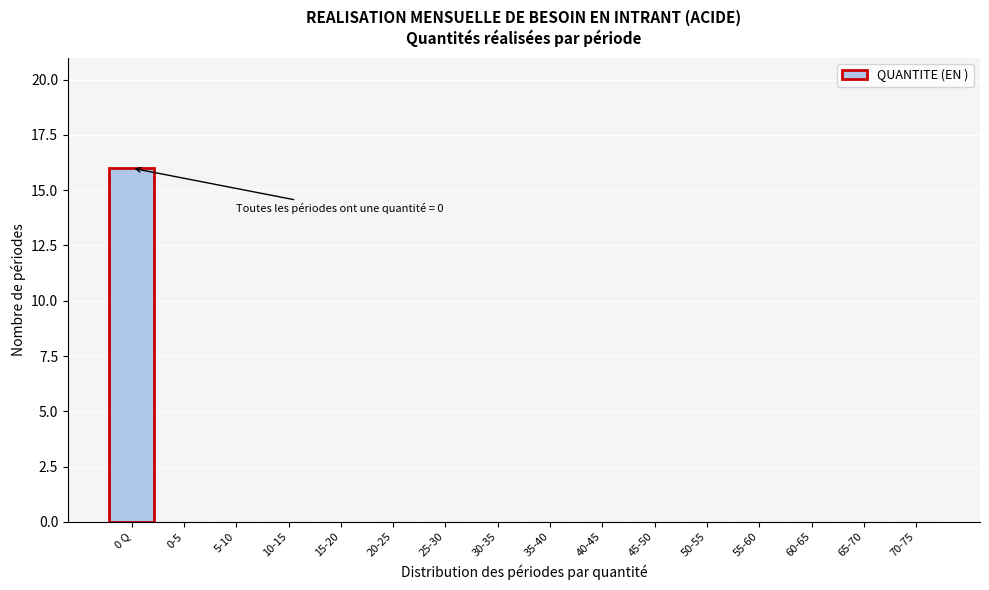

Reading left to right, list all the values displayed in this chart.

0 Q=16	0-5=0	5-10=0	10-15=0	15-20=0	20-25=0	25-30=0	30-35=0	35-40=0	40-45=0	45-50=0	50-55=0	55-60=0	60-65=0	65-70=0	70-75=0